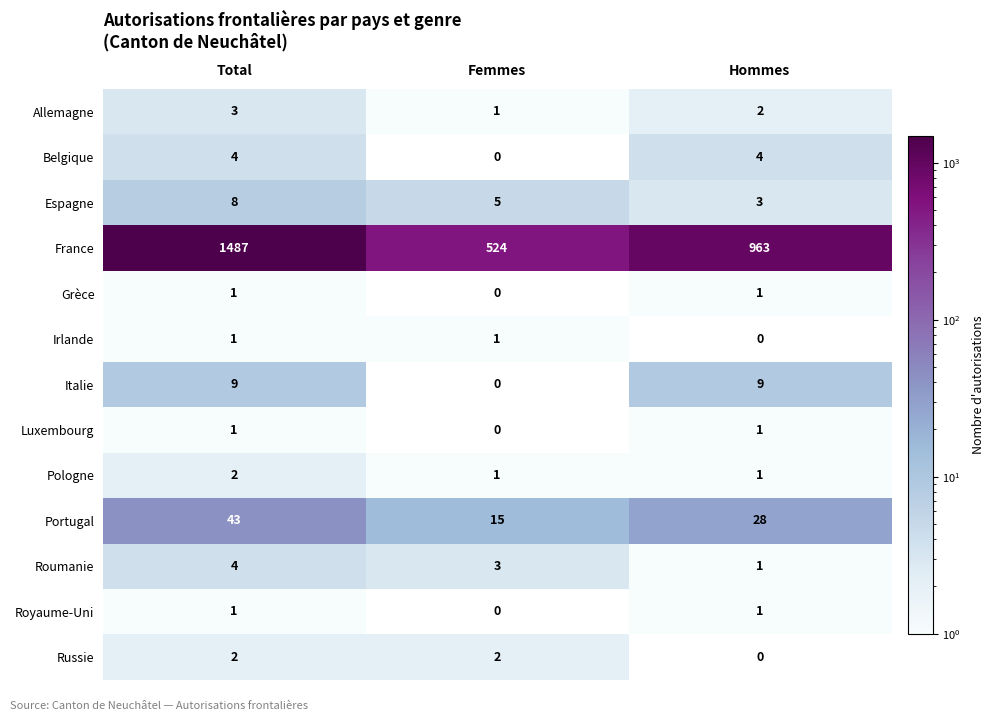

At which label does France reach its minimum?

Femmes